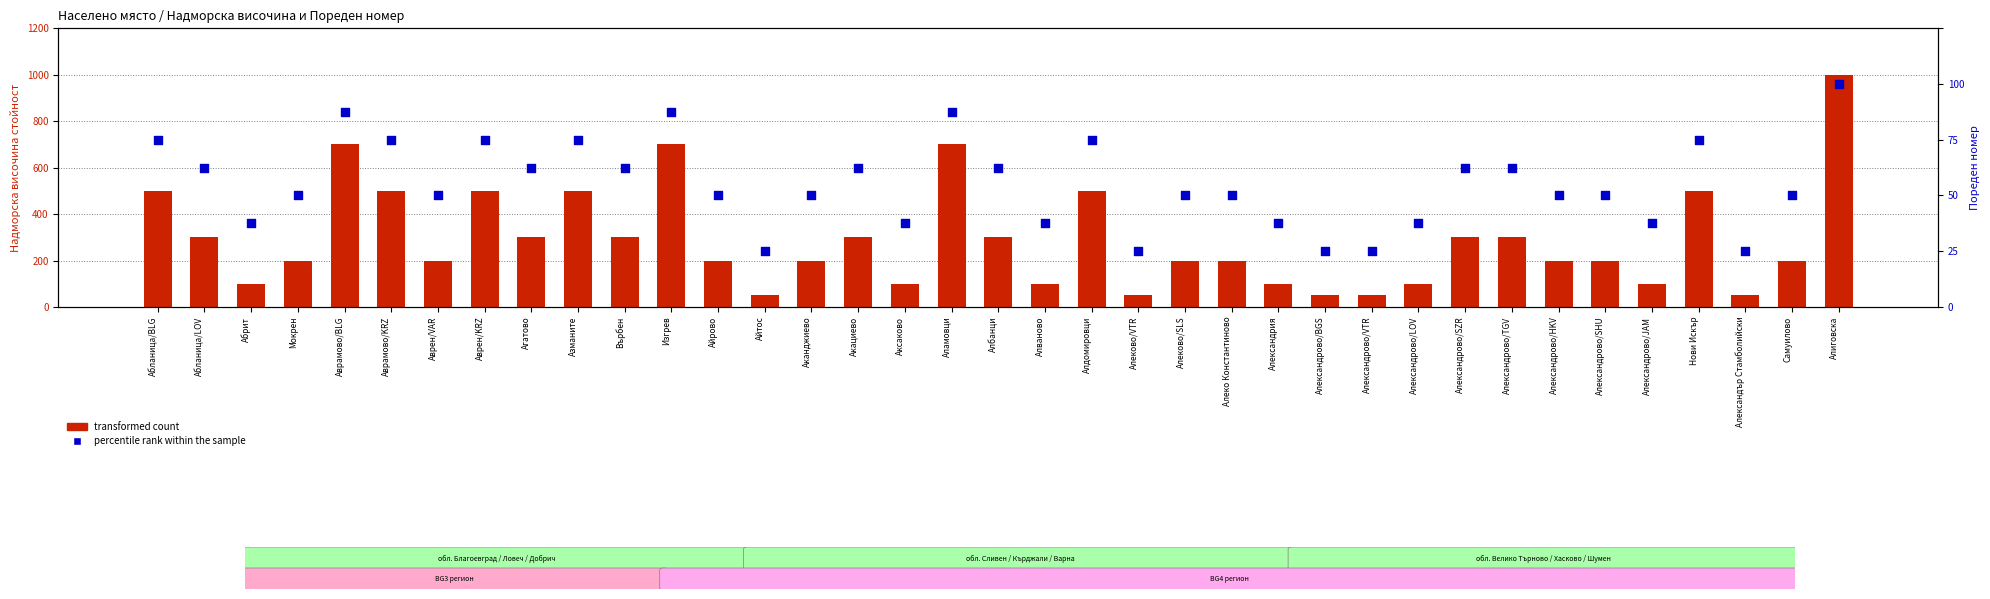

Which series has the largest Y range (max minus min)?

transformed count